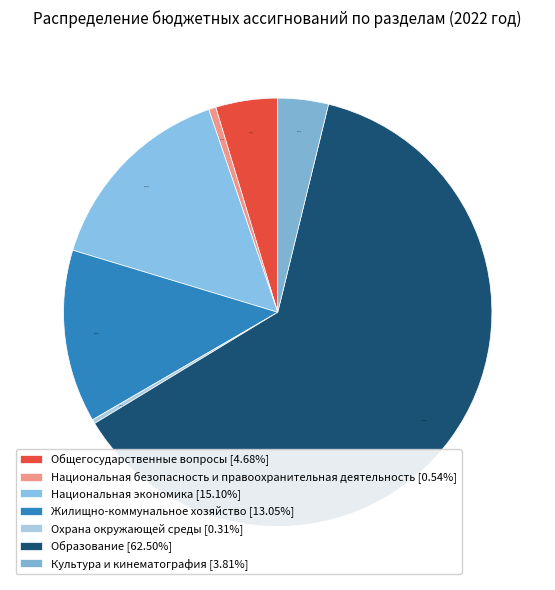

How many segments does this pie chart have?

7